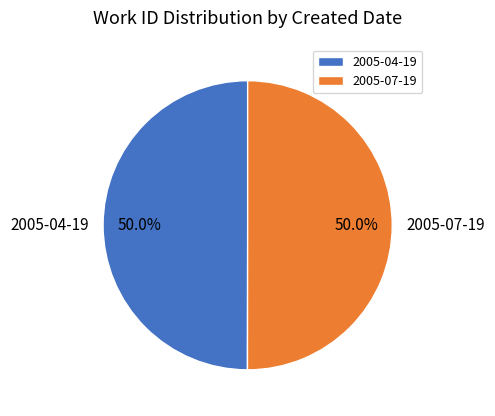

What percentage is NOT represented by 2005-07-19?

50.0%